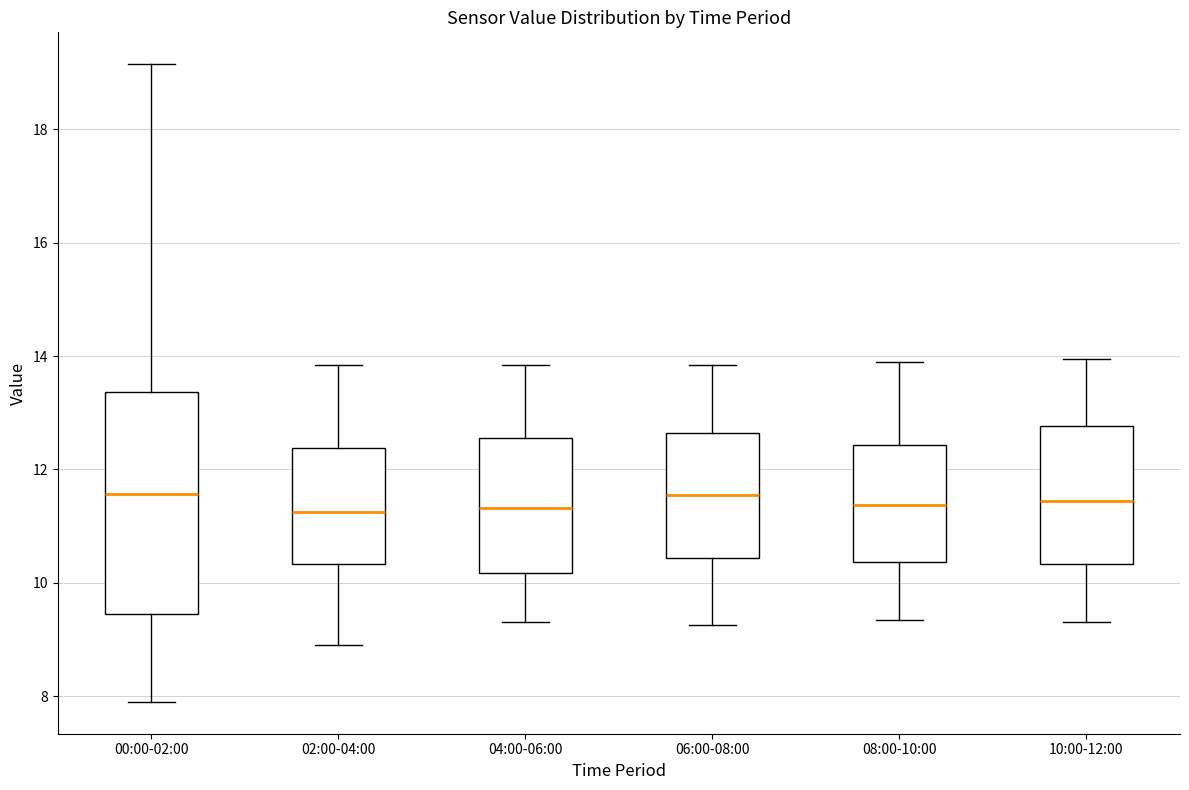

Where is the upper edge of the box for 04:00-06:00 on the y-axis? The values are not printed on the chart, so give them approximately, as read against the axis.

12.6